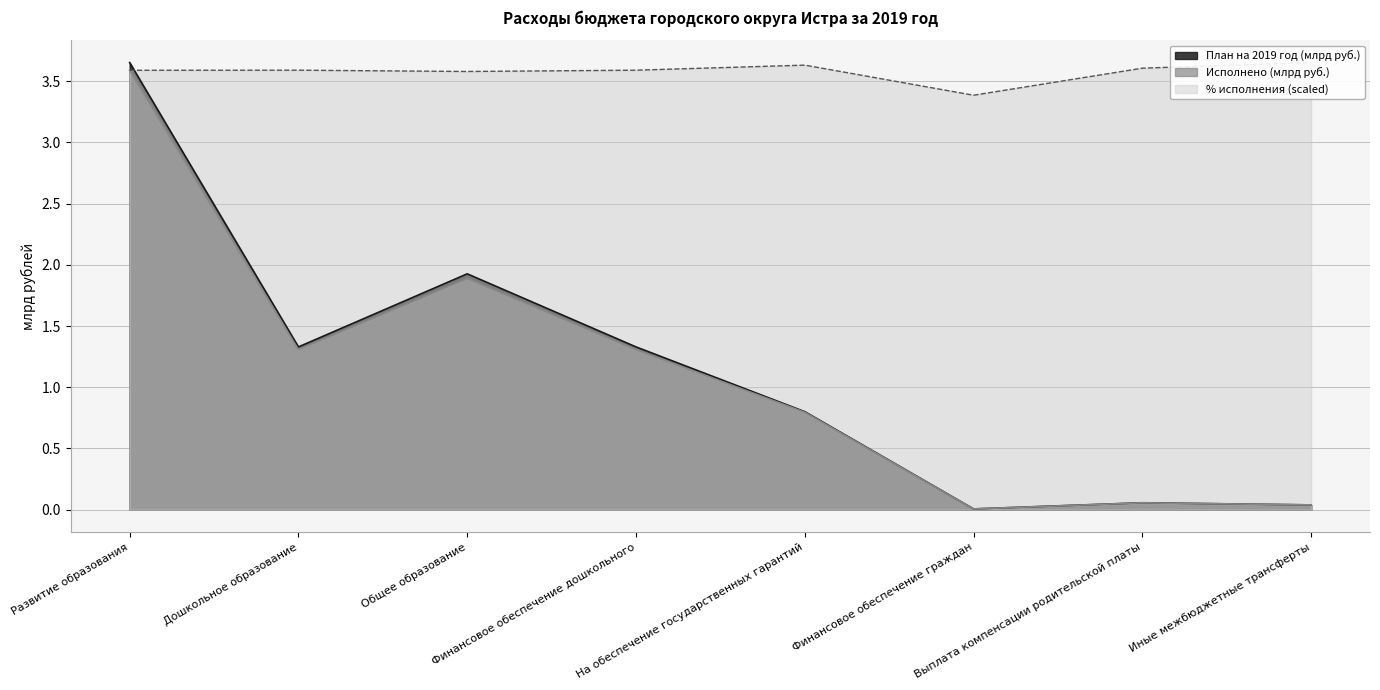

What is the label of the 7th point from the right?

Дошкольное образование